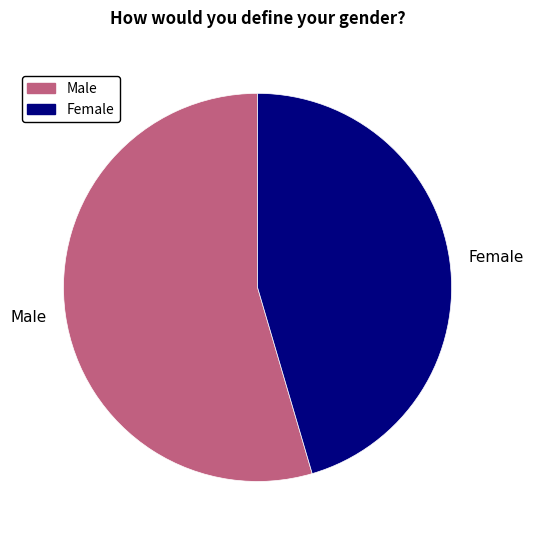

Which has a higher value, Female or Male?

Male